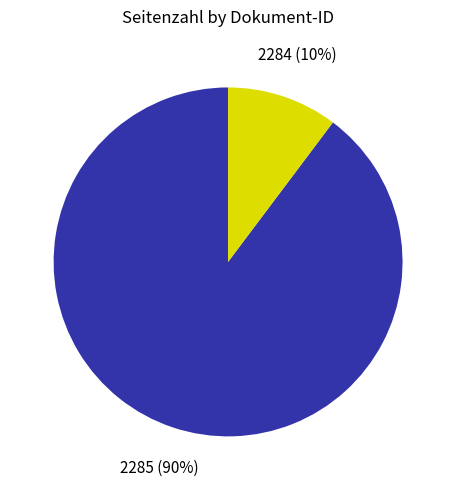

Is there a majority slice in this chart?

Yes